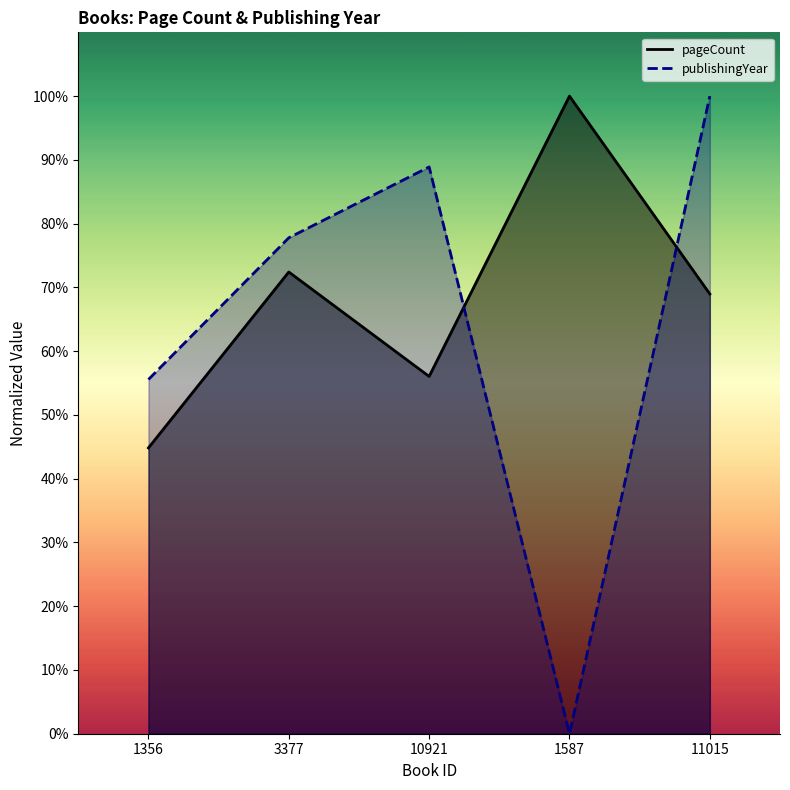

Reading right to left, list all the values displayed in this chart.

pageCount: 69.0	100.0	56.0	72.4	44.8
publishingYear: 100.0	0.0	88.9	77.8	55.6